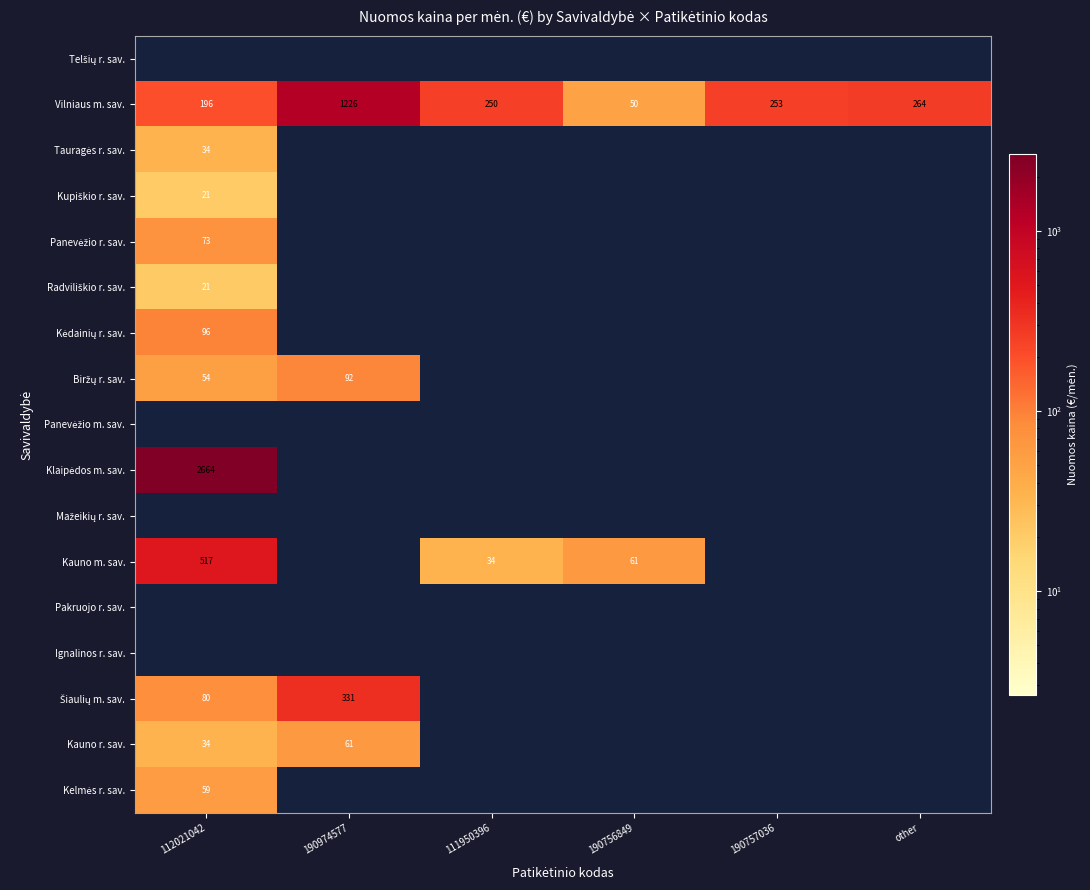

True or false: Vilniaus m. sav. has a value of 253 at 190757036.

True